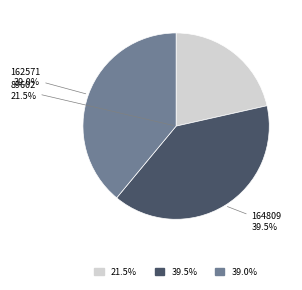

Which category has the biggest portion of the pie?

164809